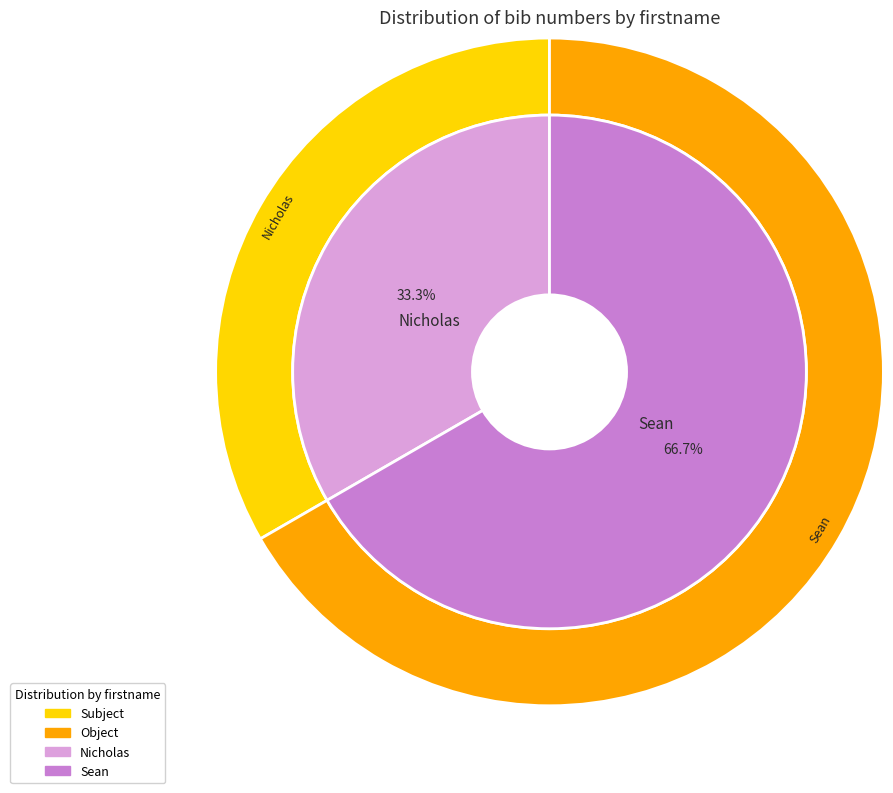

What is the change in value from Nicholas to Sean?

+1